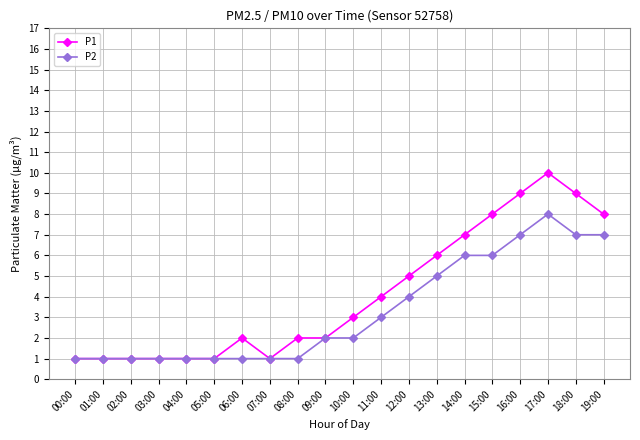

Is it true that P2 equals 3 at 09:00?

False